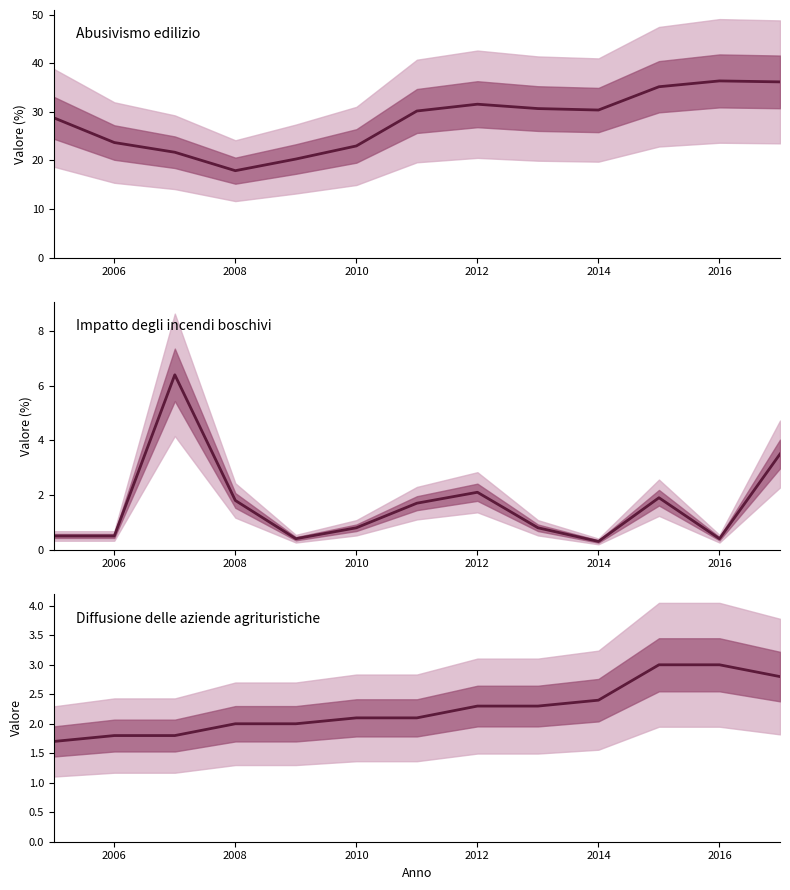

What is the difference between the highest and lowest values at 2010?

22.2